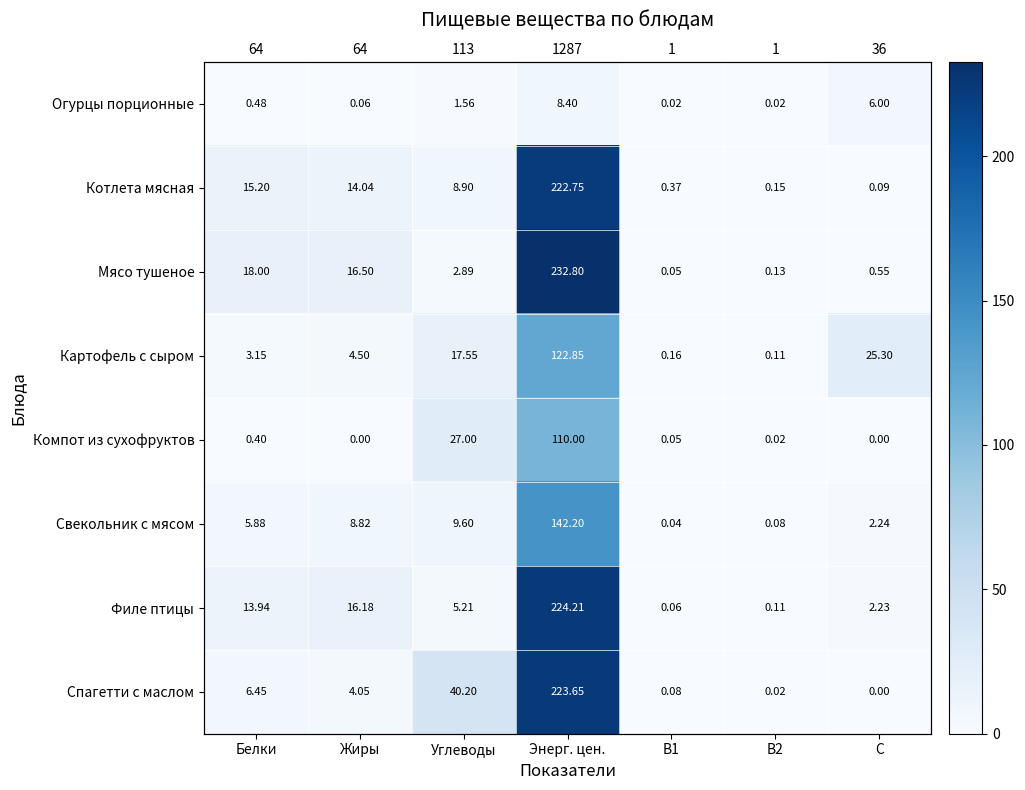

True or false: Картофель с сыром has a value of 25.3 at C.

True